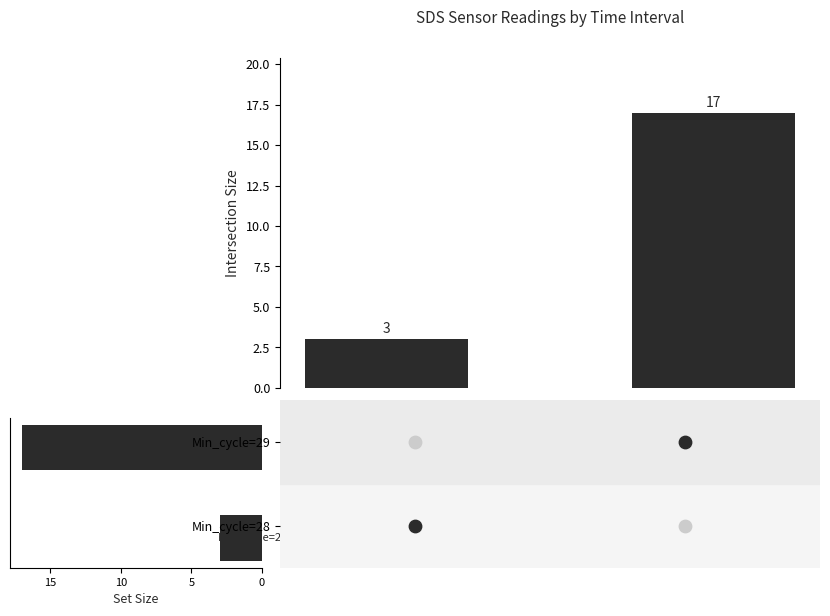

Between 5 and 0, which is larger?

5